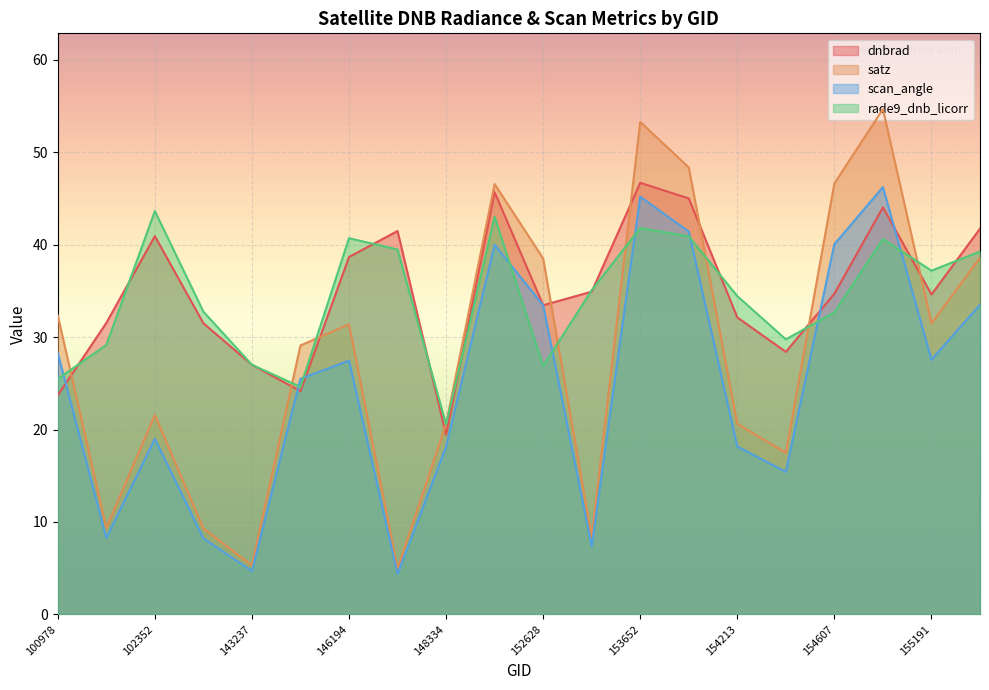

Reading right to left, list all the values displayed in this chart.

dnbrad: 155557=41.7	155191=34.6	155011=44.0	154607=34.7	154406=28.4	154213=32.1	154022=45.0	153652=46.7	153371=34.9	152628=33.5	148741=45.7	148334=19.4	146385=41.5	146194=38.7	144418=24.2	143237=27.0	103686=31.5	102352=40.9	101728=31.5	100978=23.7
satz: 155557=38.6	155191=31.5	155011=54.7	154607=46.6	154406=17.5	154213=20.6	154022=48.4	153652=53.3	153371=8.3	152628=38.5	148741=46.6	148334=20.6	146385=4.9	146194=31.4	144418=29.1	143237=5.3	103686=9.3	102352=21.6	101728=9.3	100978=32.3
scan_angle: 155557=33.5	155191=27.6	155011=46.2	154607=40.1	154406=15.4	154213=18.2	154022=41.4	153652=45.2	153371=7.4	152628=33.4	148741=40.0	148334=18.1	146385=4.4	146194=27.5	144418=25.5	143237=4.7	103686=8.2	102352=19.0	101728=8.3	100978=28.3
rade9_dnb_licorr: 155557=39.3	155191=37.2	155011=40.6	154607=32.7	154406=29.8	154213=34.4	154022=40.9	153652=41.8	153371=35.1	152628=26.9	148741=43.0	148334=20.6	146385=39.5	146194=40.7	144418=24.6	143237=27.0	103686=32.8	102352=43.6	101728=29.2	100978=25.5